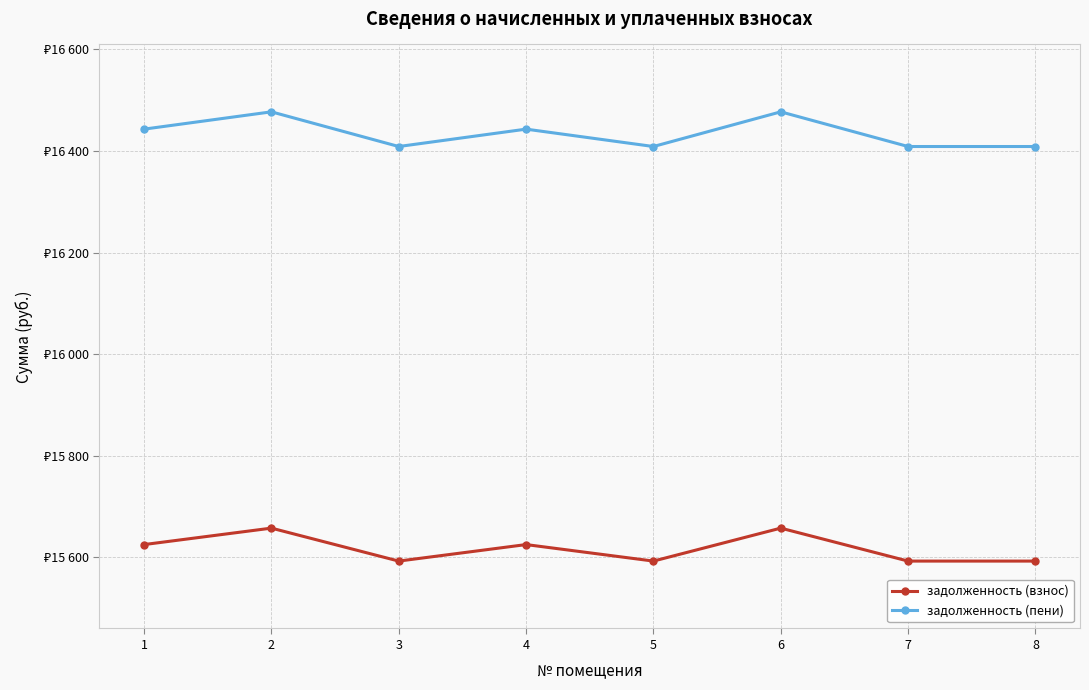

Is the value of задолженность (взнос) at 2 greater than the value of задолженность (пени) at 1?

No